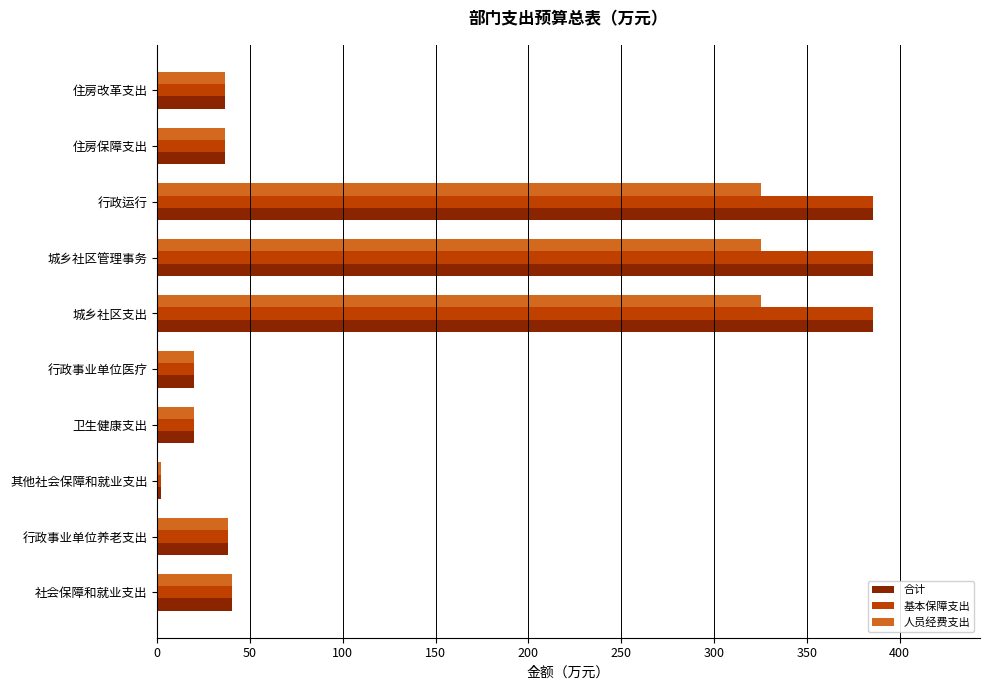

At which category does the chart reach its minimum across all series?

其他社会保障和就业支出